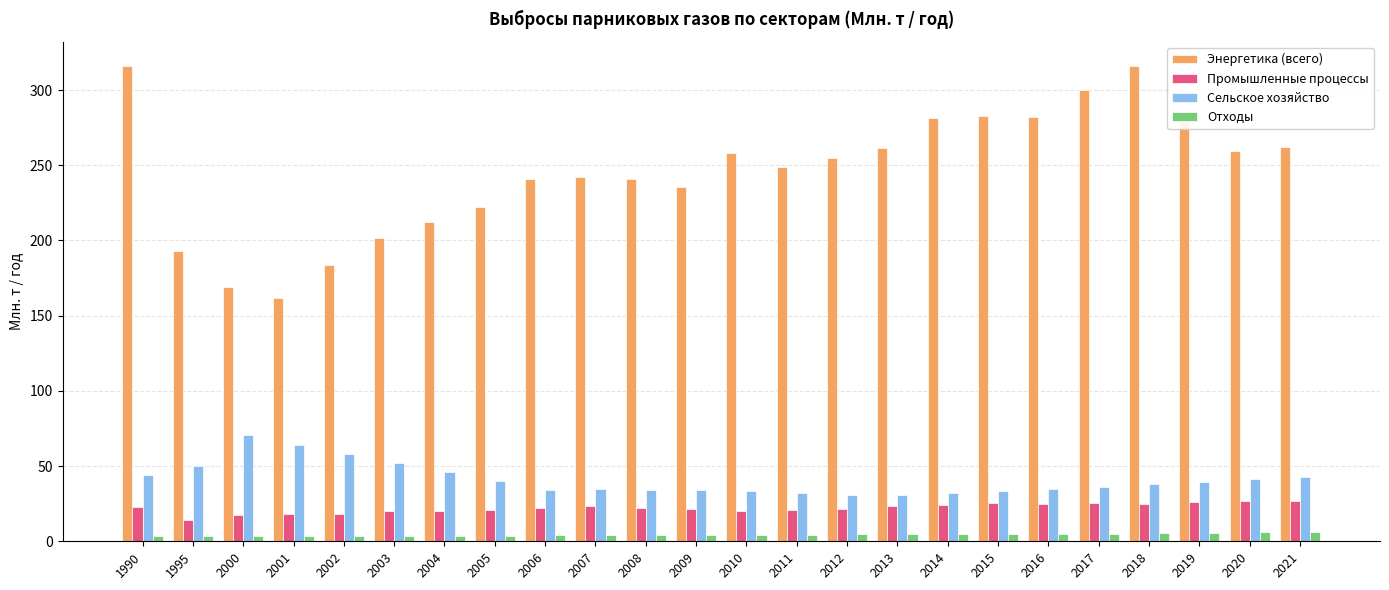

Count the number of data series in this chart.

4